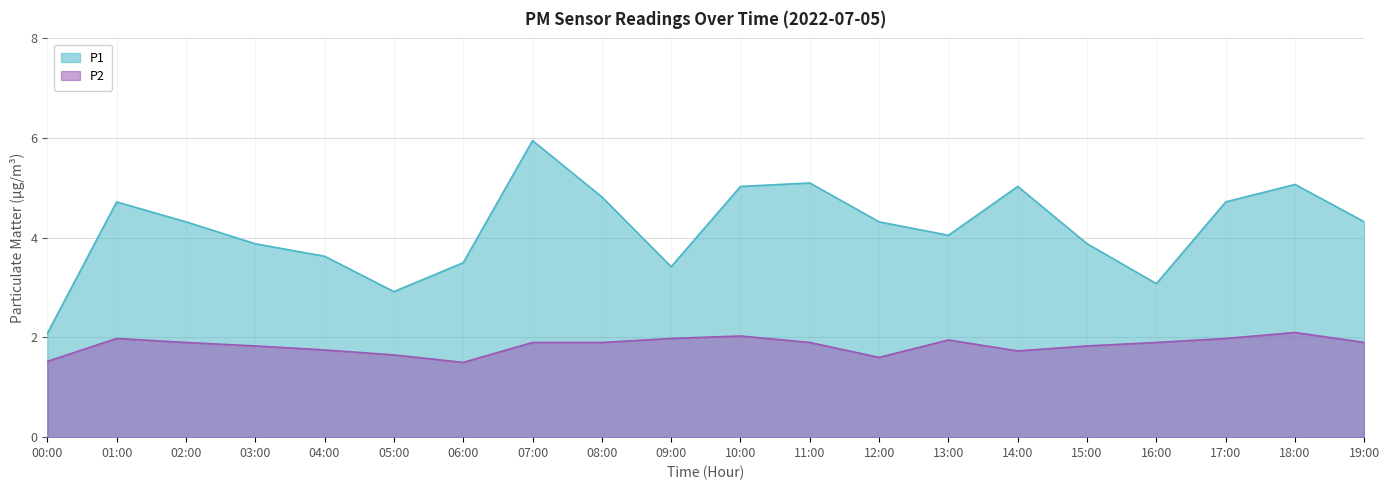

True or false: P2 and P1 cross at least once.

False